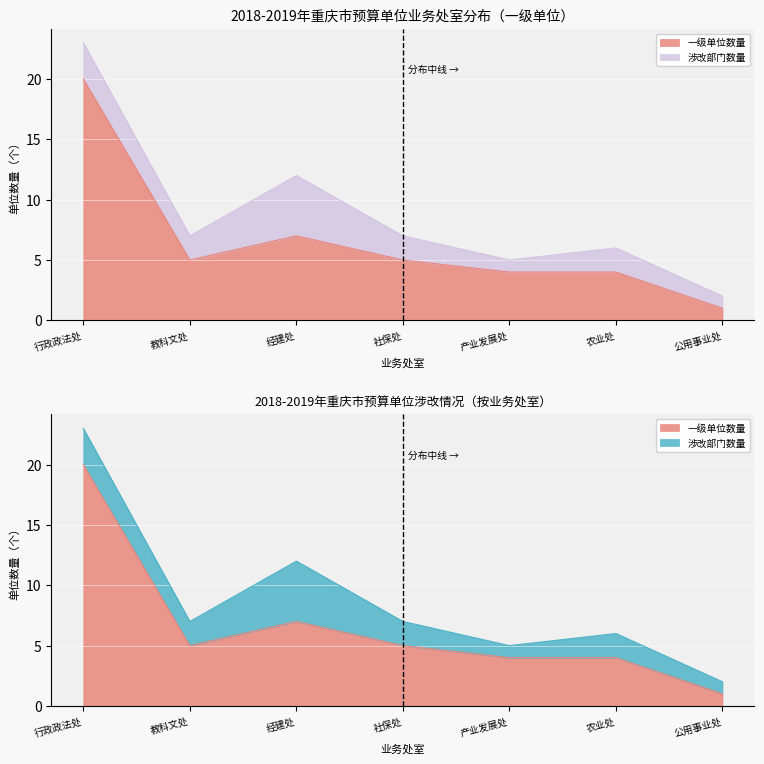

Reading right to left, what are all the values shown in this chart?

1	4	4	5	7	5	20